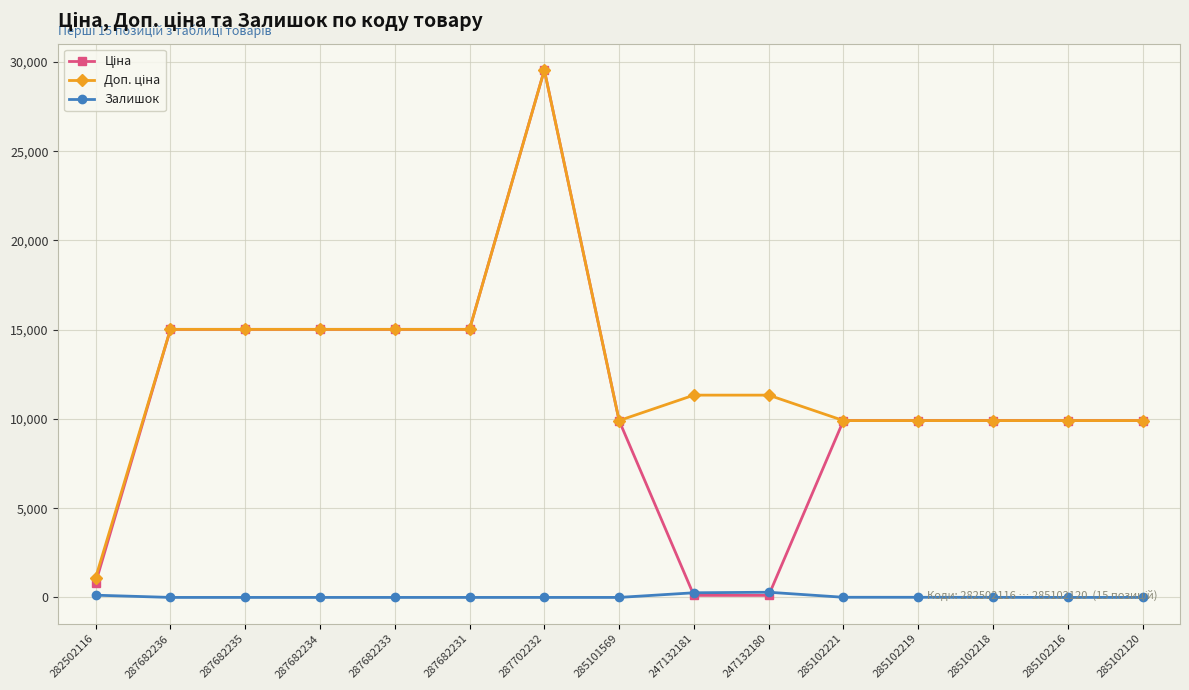

Which category has the highest value across all series?

287702232